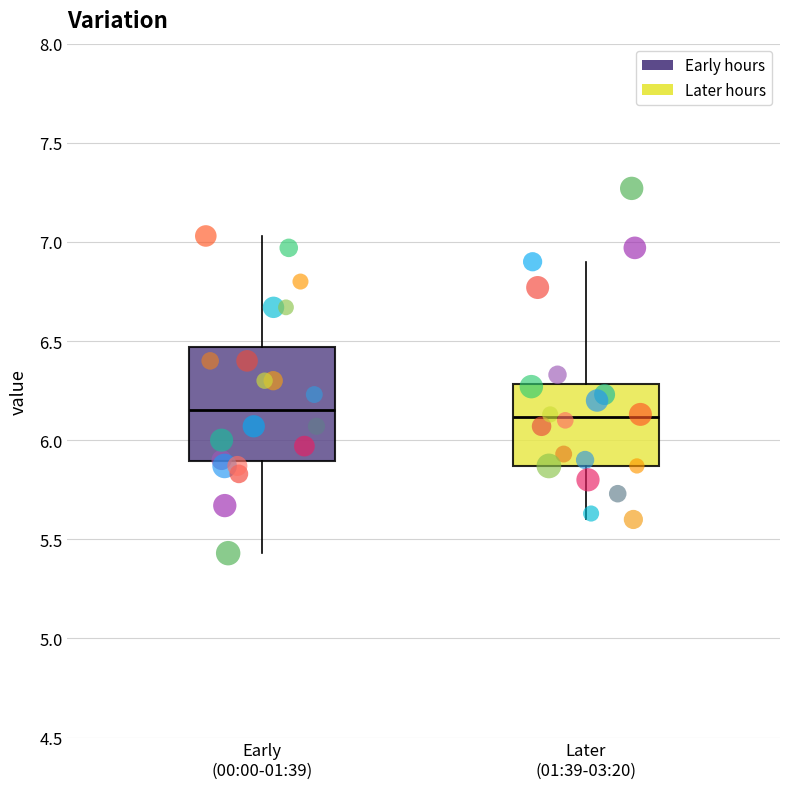

Where is the upper edge of the box for Later (01:39-03:20) on the y-axis? The values are not printed on the chart, so give them approximately, as read against the axis.

6.30